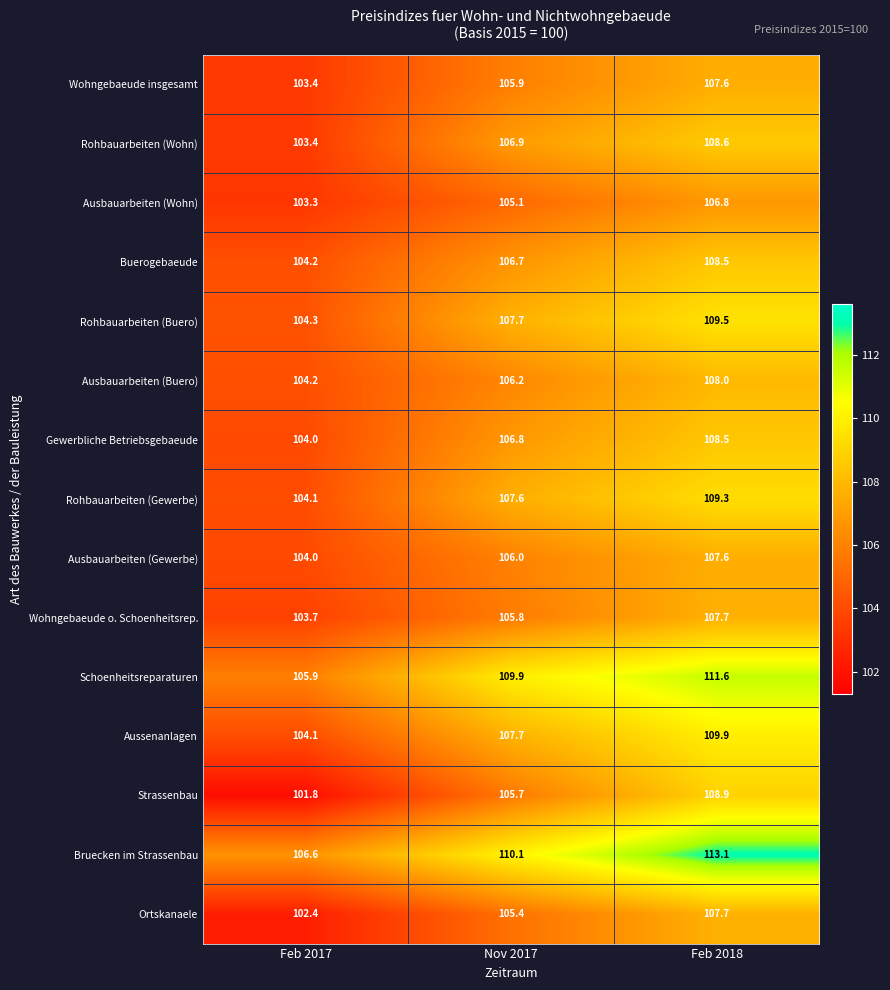

Which series changed the most between Nov 2017 and Feb 2018?

Strassenbau